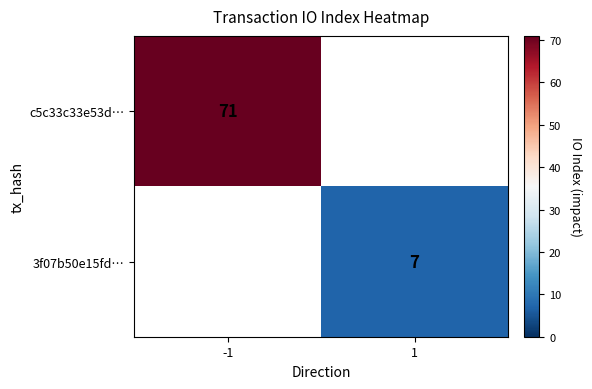

How many data points does each series have?

2